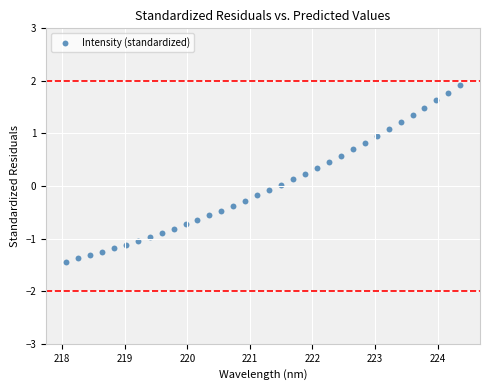

What is the range of X values (max minus min)?

6.3